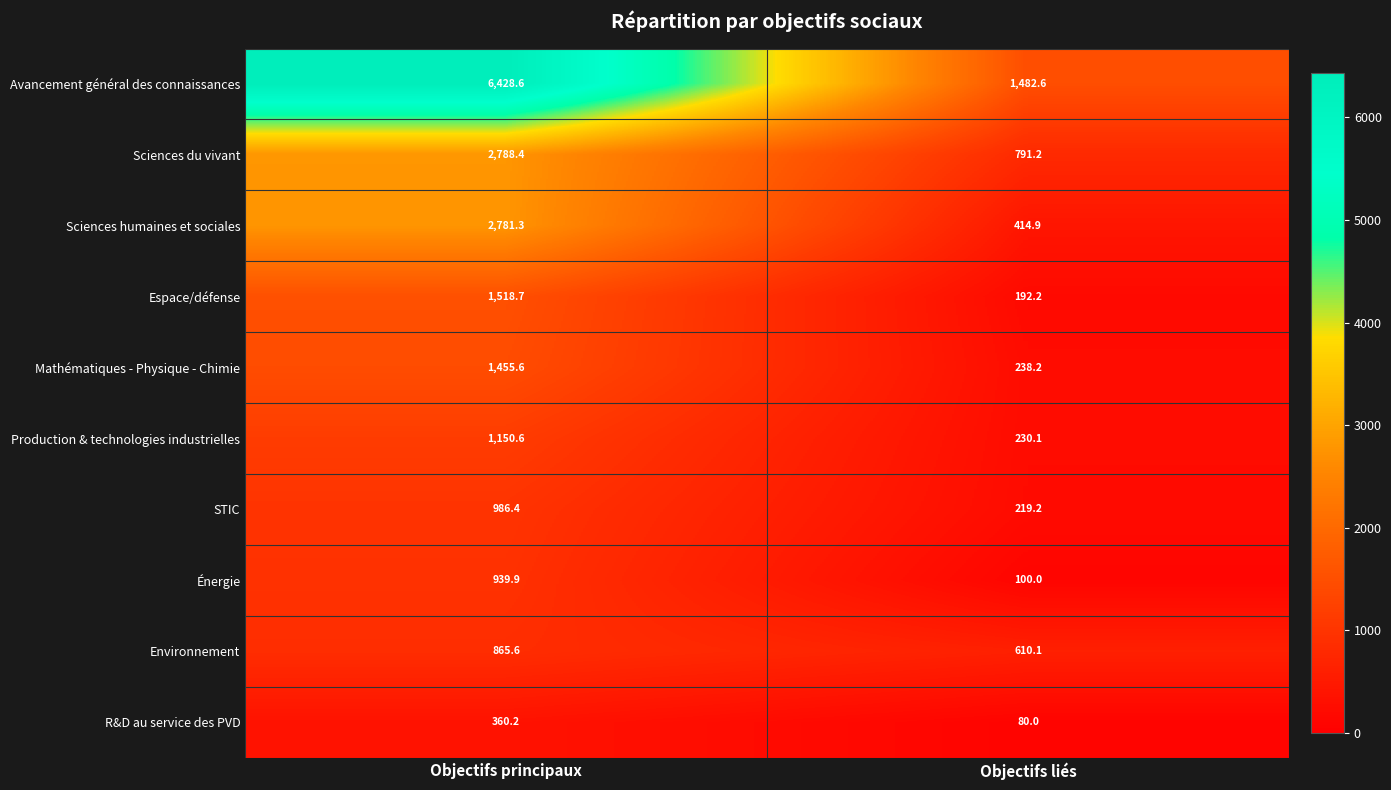

How many series are shown in this chart?

10